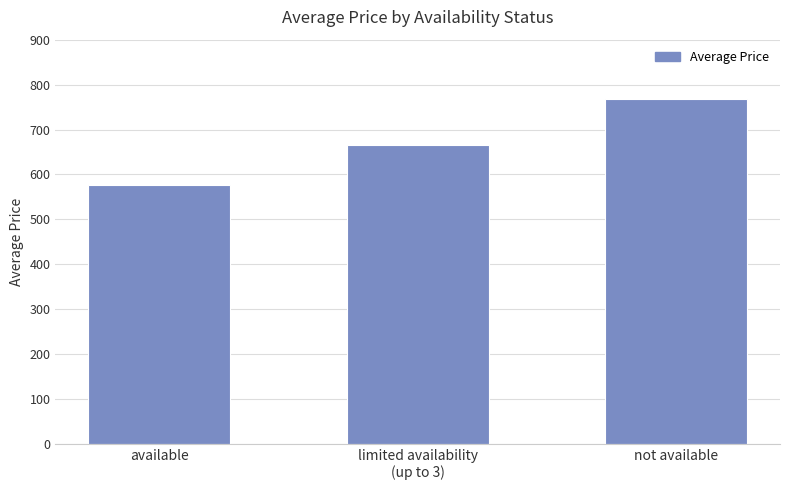

List the labels in order of value, largest first.

not available, limited availability
(up to 3), available